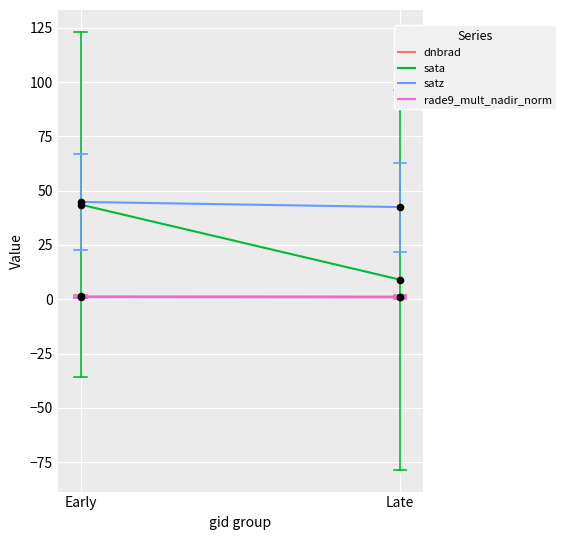

At which category is the sum across all series the highest?

Early